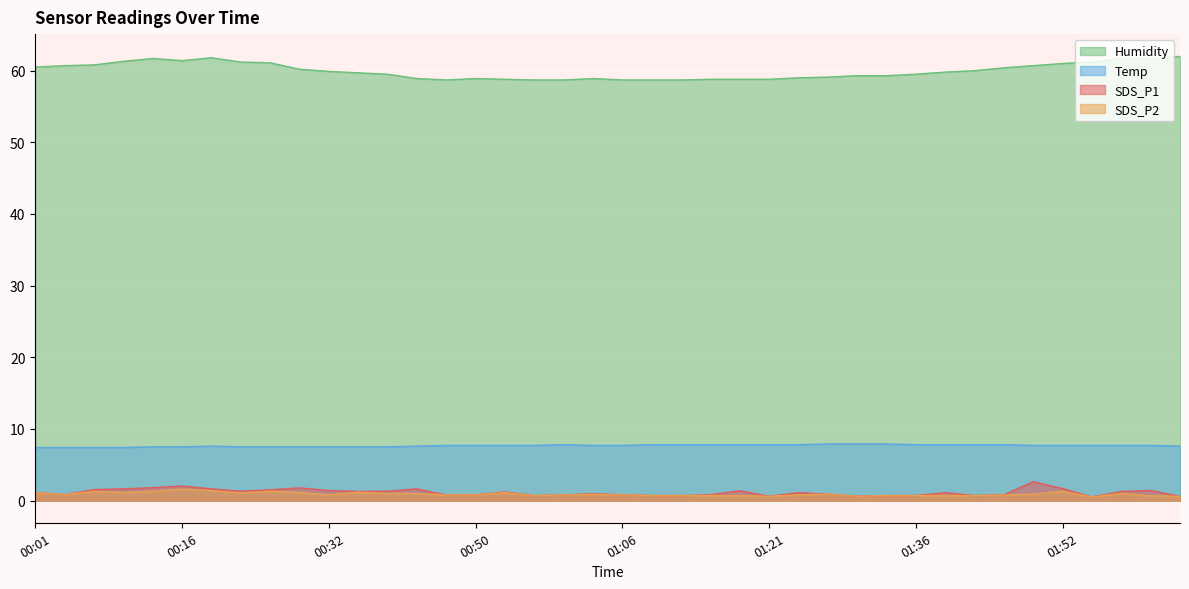

True or false: Humidity and SDS_P1 intersect in this chart.

False